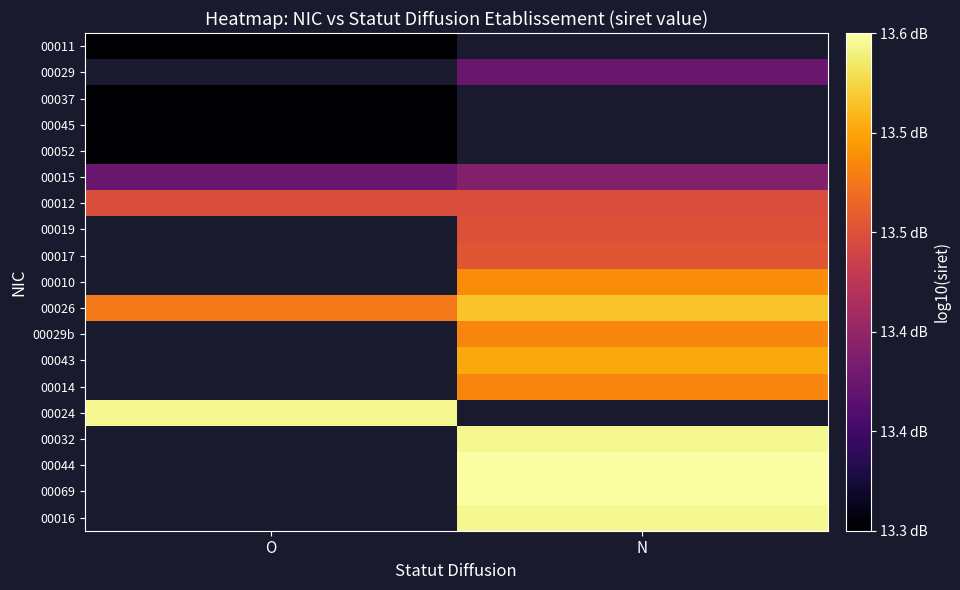

What is the approximate value of 00017 at N?

13.5